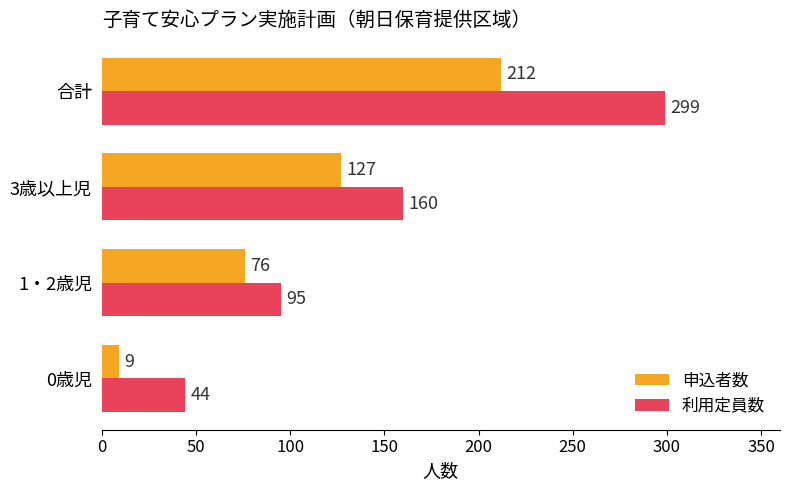

List the series in order of their overall mean, lowest first.

申込者数, 利用定員数